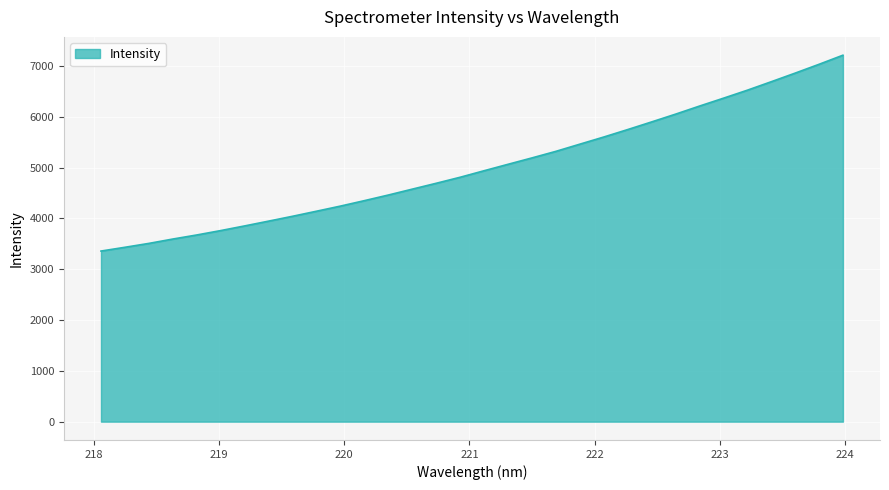

What is the greatest value displayed?

7212.3